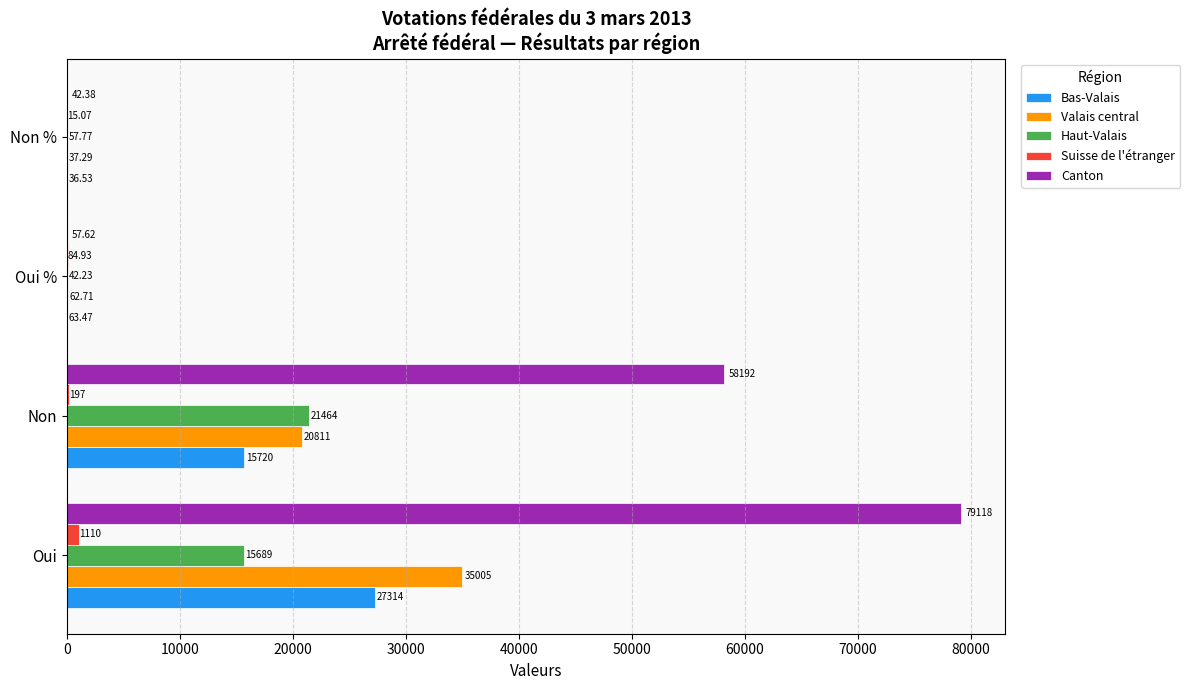

At which category does the chart reach its peak across all series?

Oui